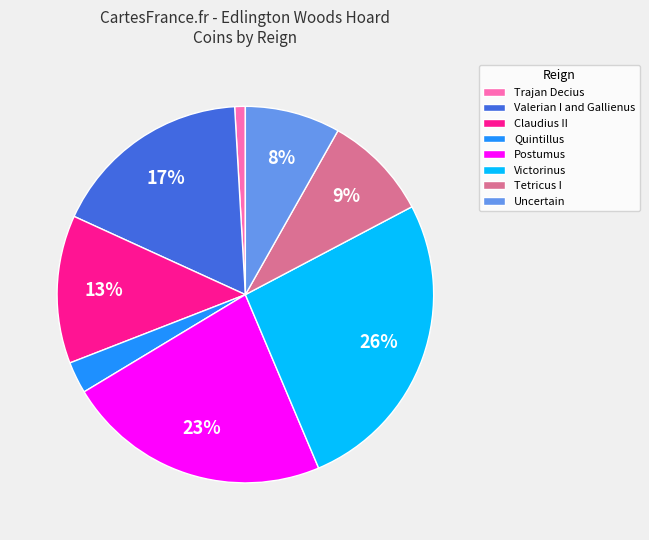

Count the number of slices in the pie.

8